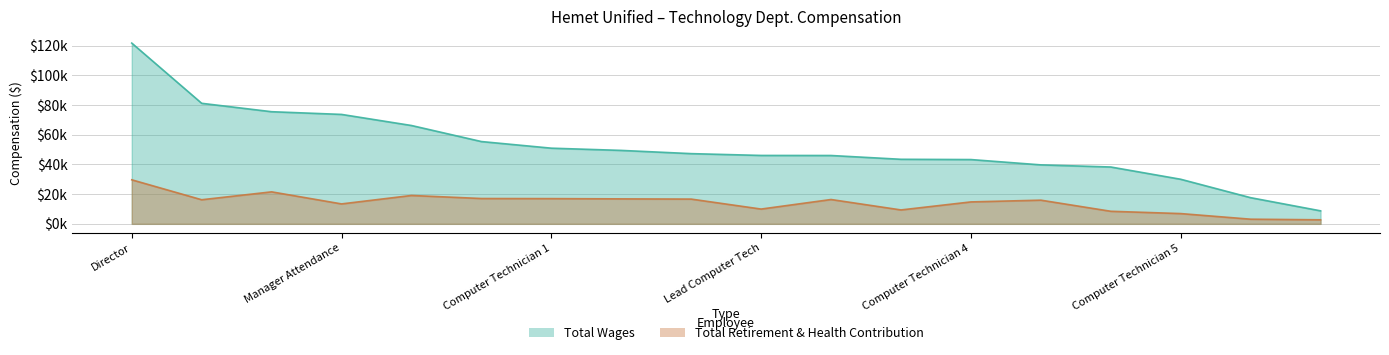

What value does the total_wages series have at total_retirement, to the nearest 50?

81200